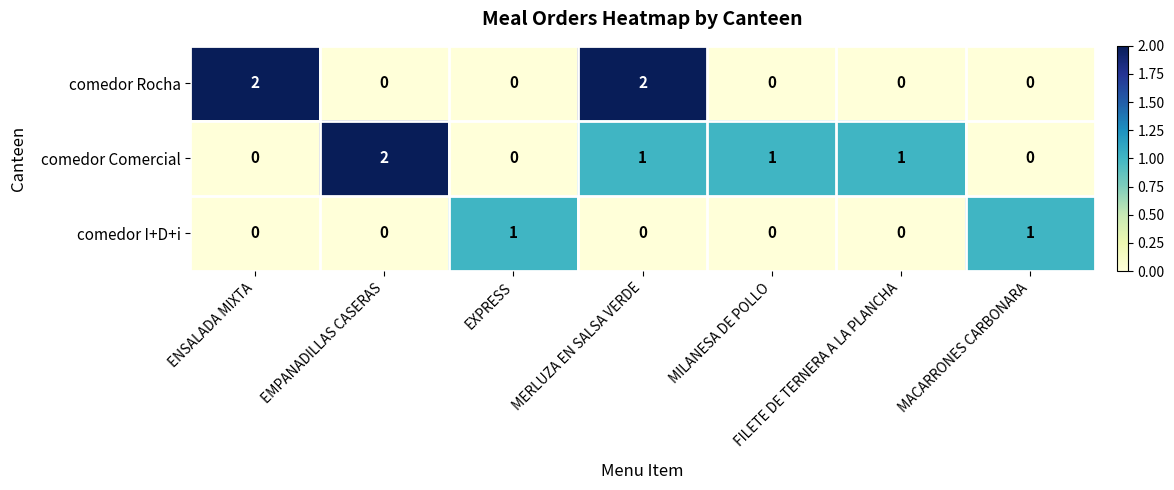

Is it true that comedor Rocha equals 0 at FILETE DE TERNERA A LA PLANCHA?

True